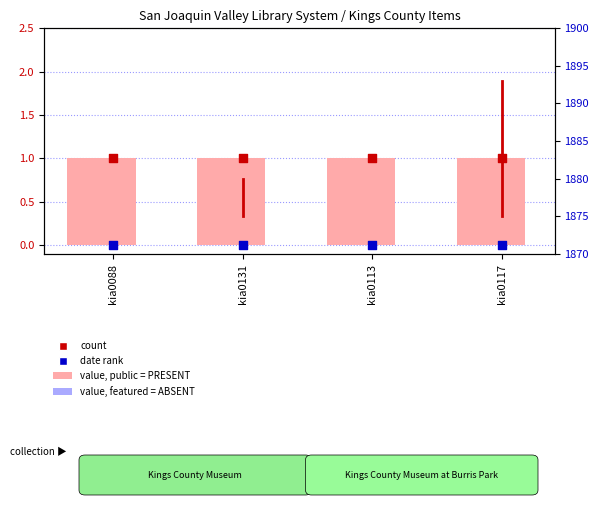

Which series contains the lowest Y value?

value, featured = absent